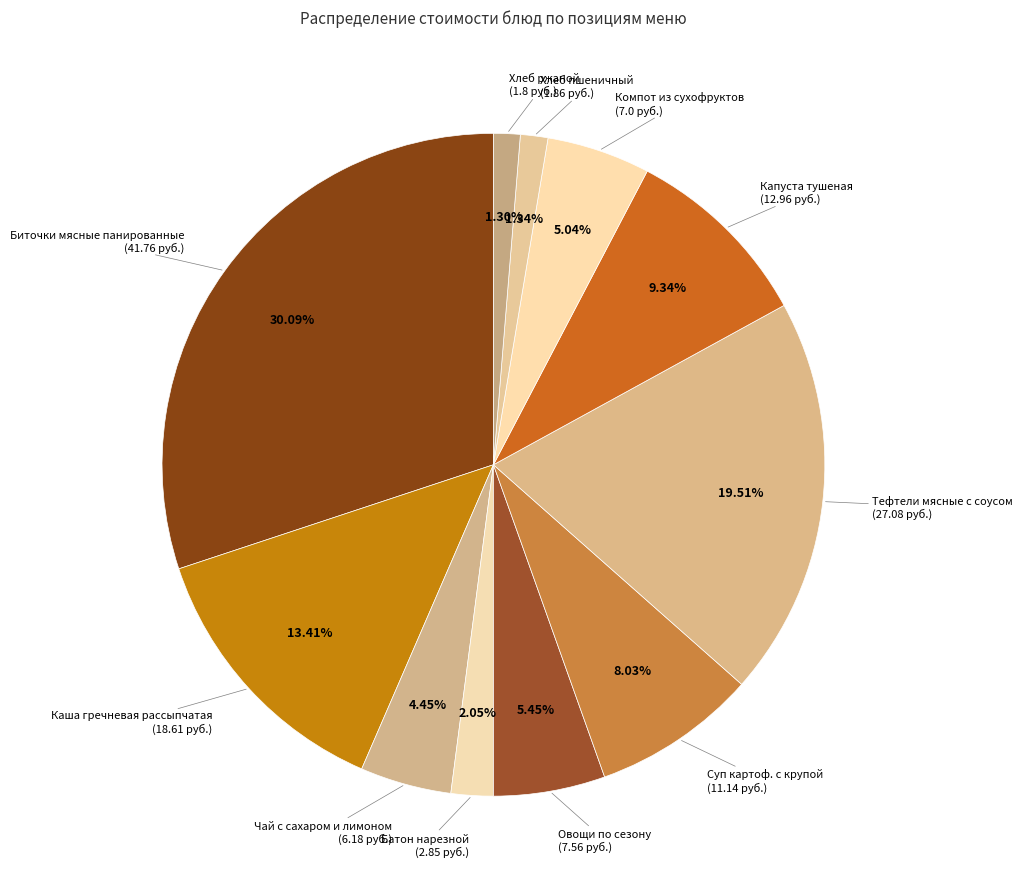

How many segments does this pie chart have?

11